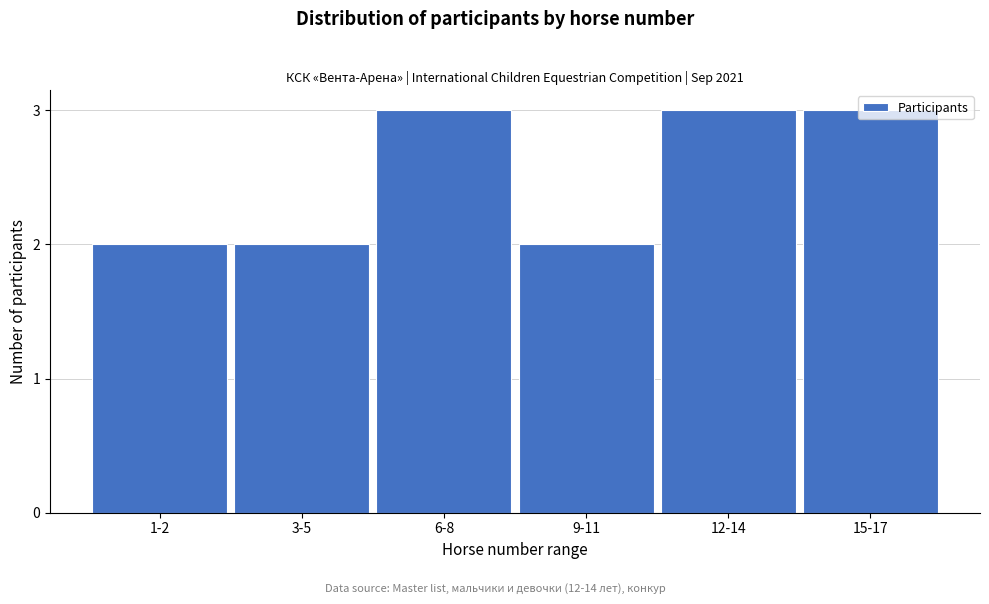

What is the change in value from 3-5 to 12-14?

+1